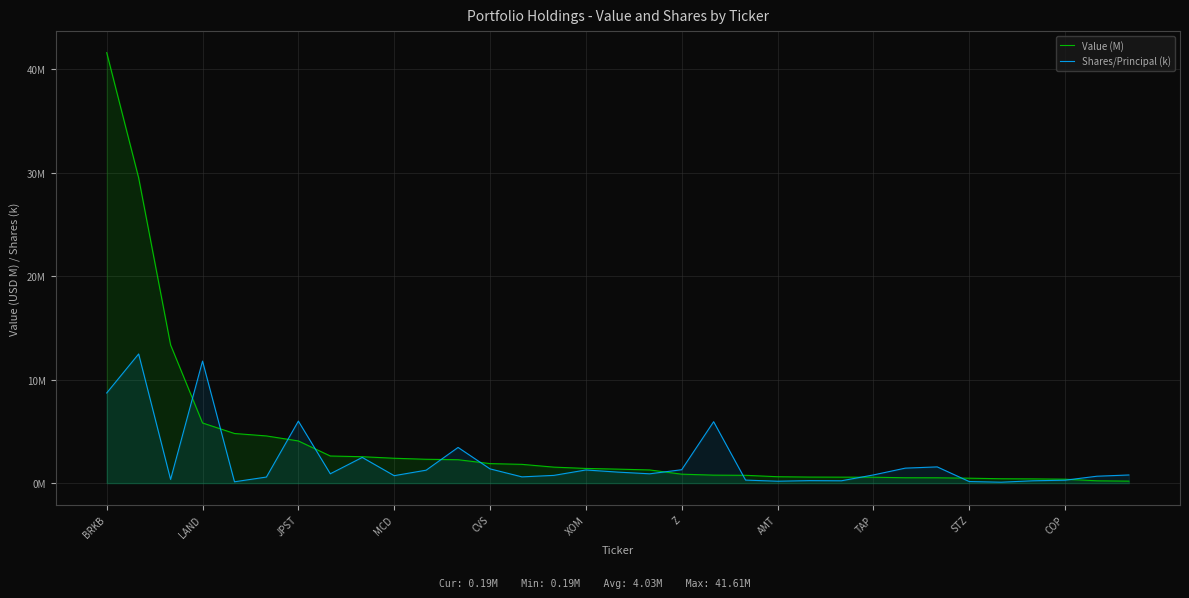

Reading left to right, extract all data points from this chart.

Value (M): 41.6	29.5	13.4	5.8	4.8	4.6	4.1	2.6	2.5	2.4	2.3	2.3	1.9	1.8	1.5	1.4	1.4	1.3	0.9	0.8	0.8	0.6	0.6	0.6	0.6	0.5	0.5	0.5	0.4	0.4	0.4	0.2	0.2
Shares/Principal (k): 8.7	12.5	0.4	11.8	0.1	0.6	6.0	0.9	2.5	0.7	1.2	3.4	1.4	0.6	0.7	1.3	1.1	0.9	1.3	5.9	0.3	0.2	0.2	0.2	0.8	1.4	1.6	0.2	0.1	0.2	0.3	0.7	0.8